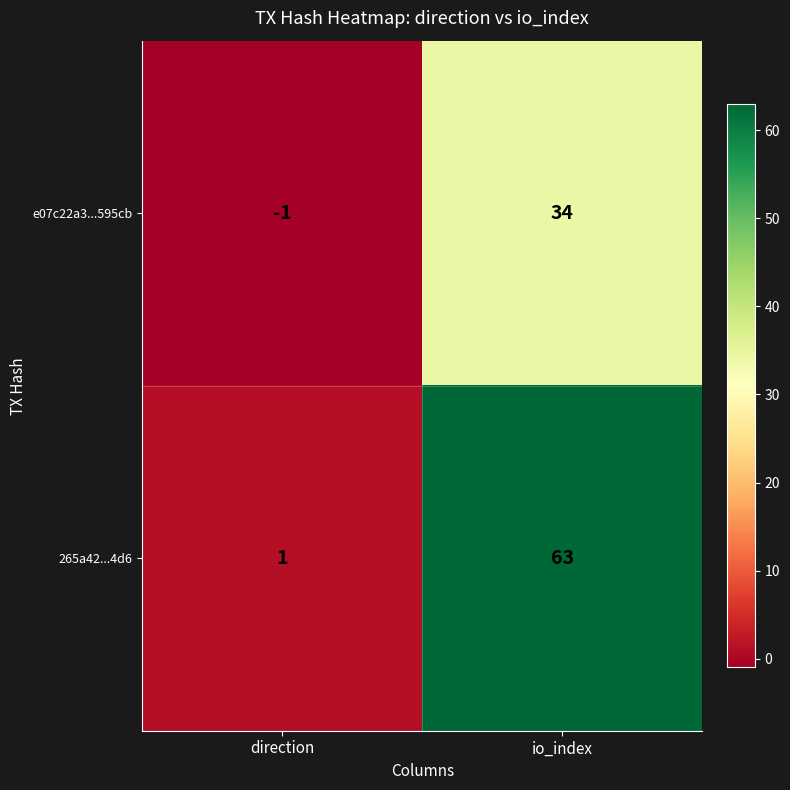

How many categories are shown in the chart?

2